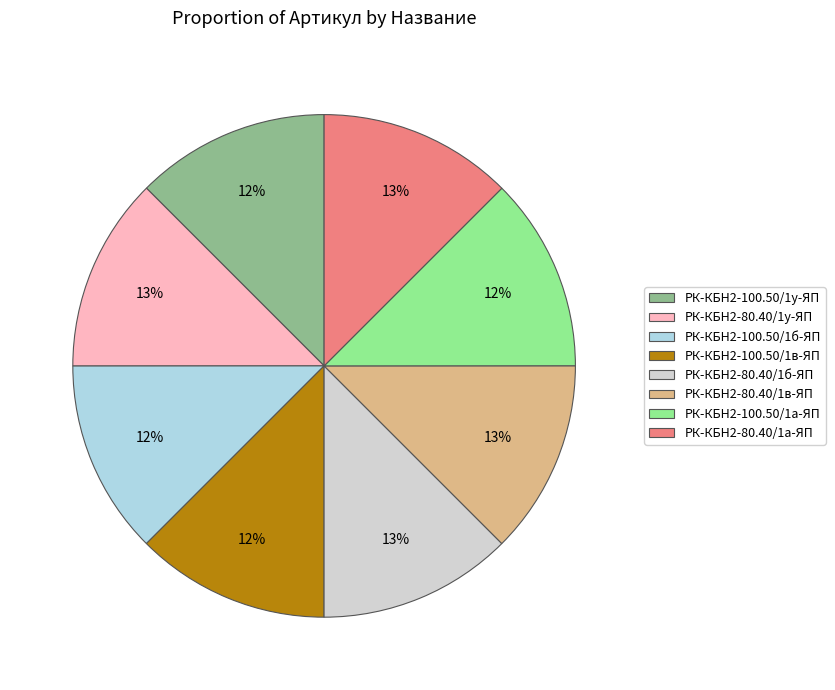

Does any single category account for the majority?

No